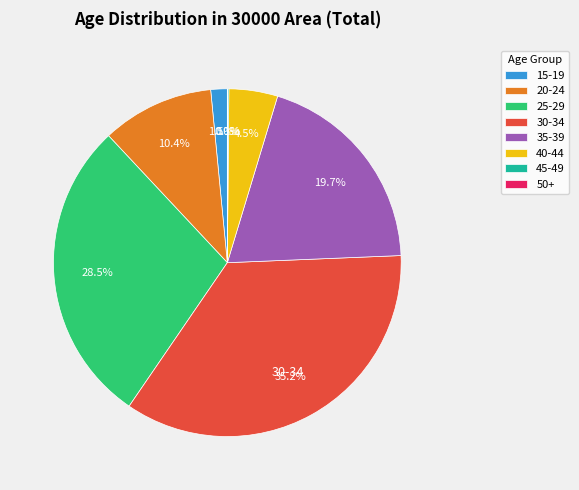

Which category has the biggest portion of the pie?

30-34